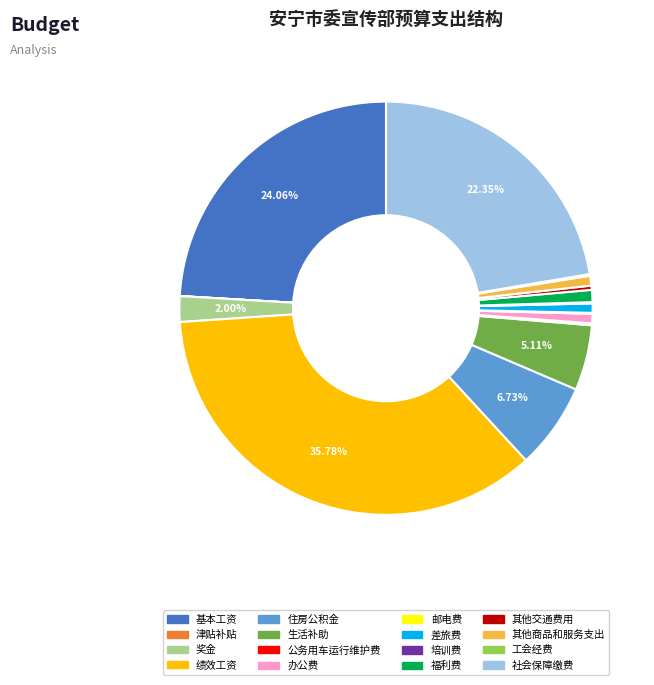

Which category has the biggest portion of the pie?

绩效工资